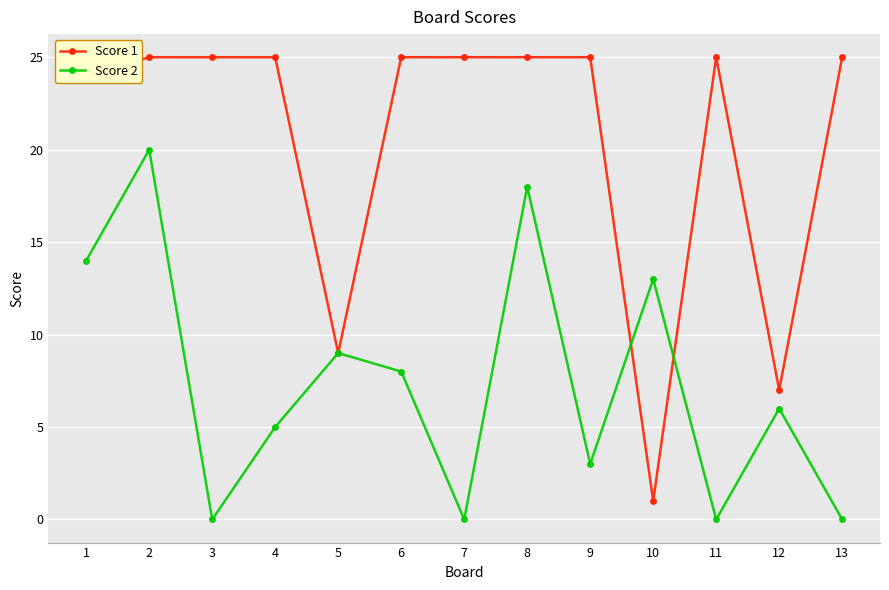

Which series has the largest total across all categories?

Score 1